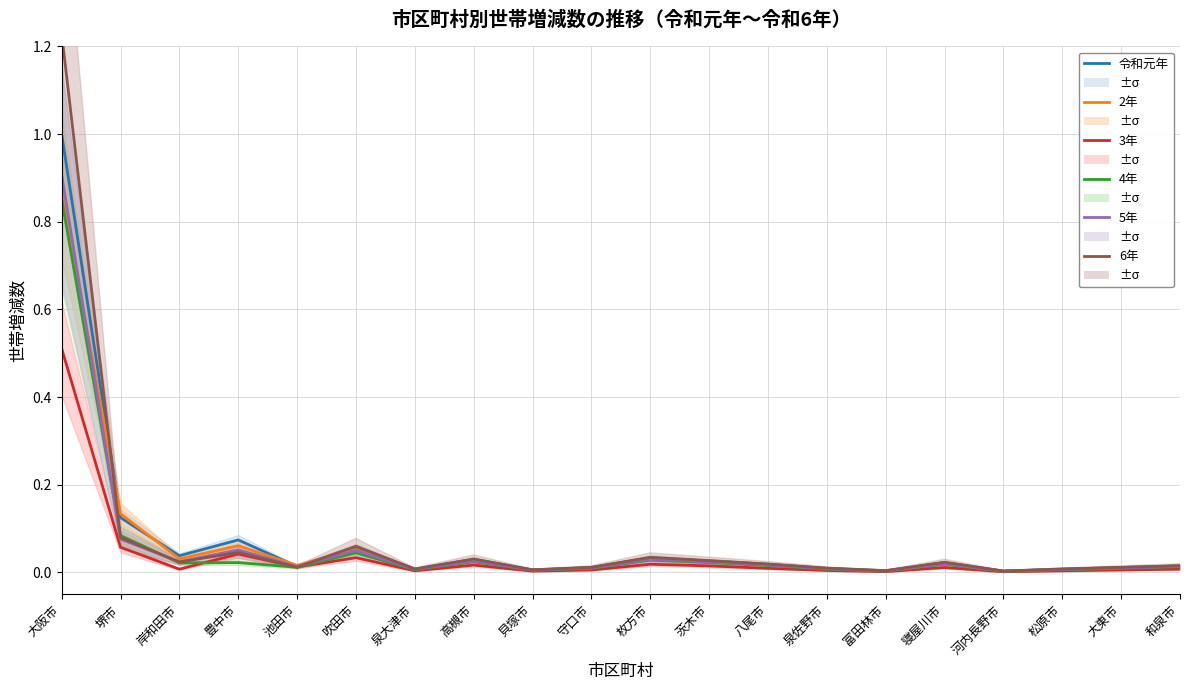

Where is 6年 nearest to the value 0?

河内長野市